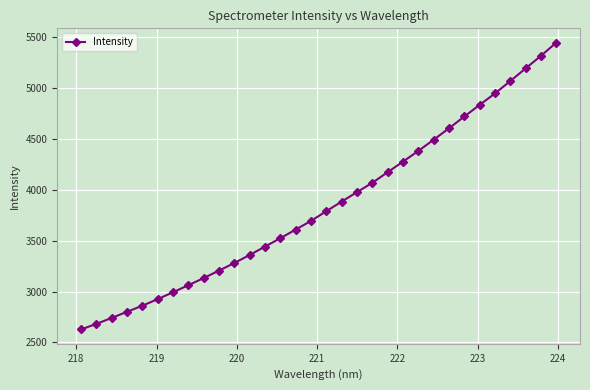

What is the greatest value displayed?

5442.4